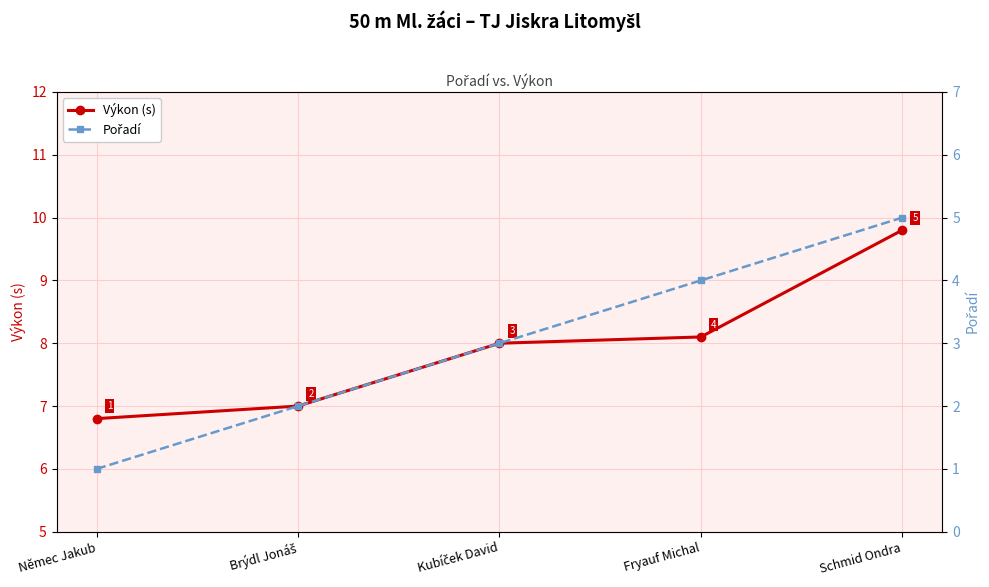

At how many categories does at least one series exceed 7?

3